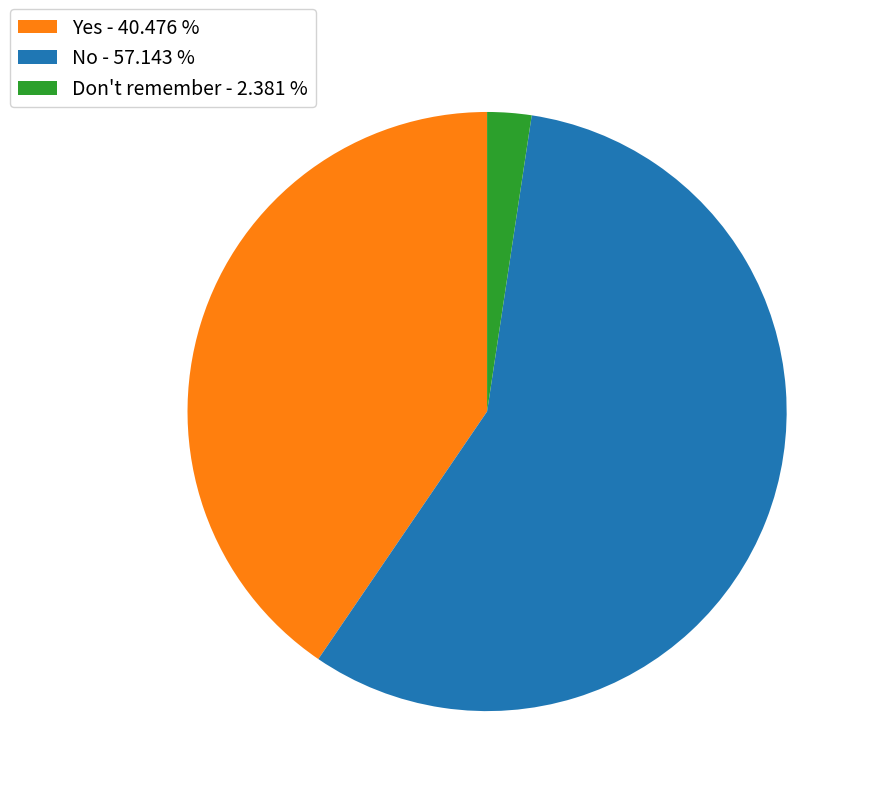

Is the sum of Don't remember and Yes greater than half?

No